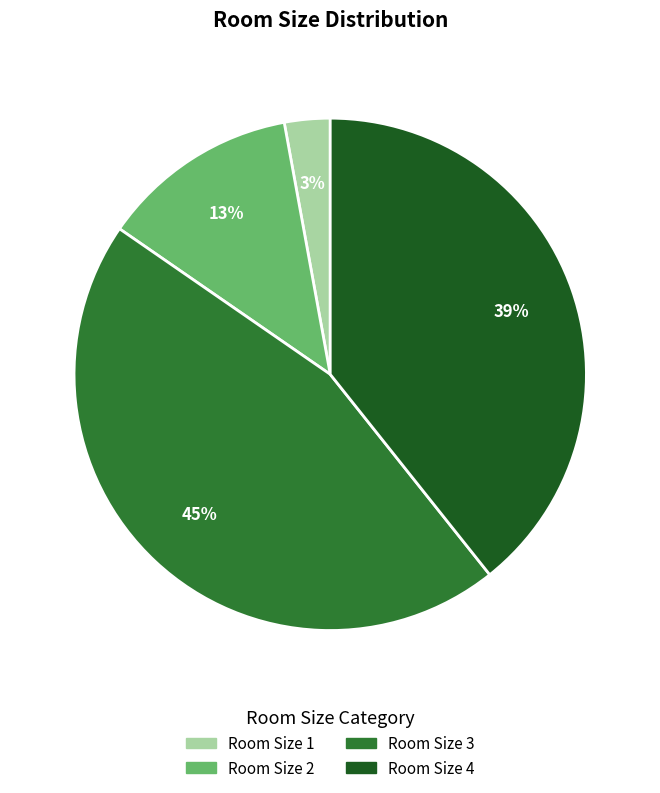

True or false: Room Size 4 accounts for 39% of the total.

True